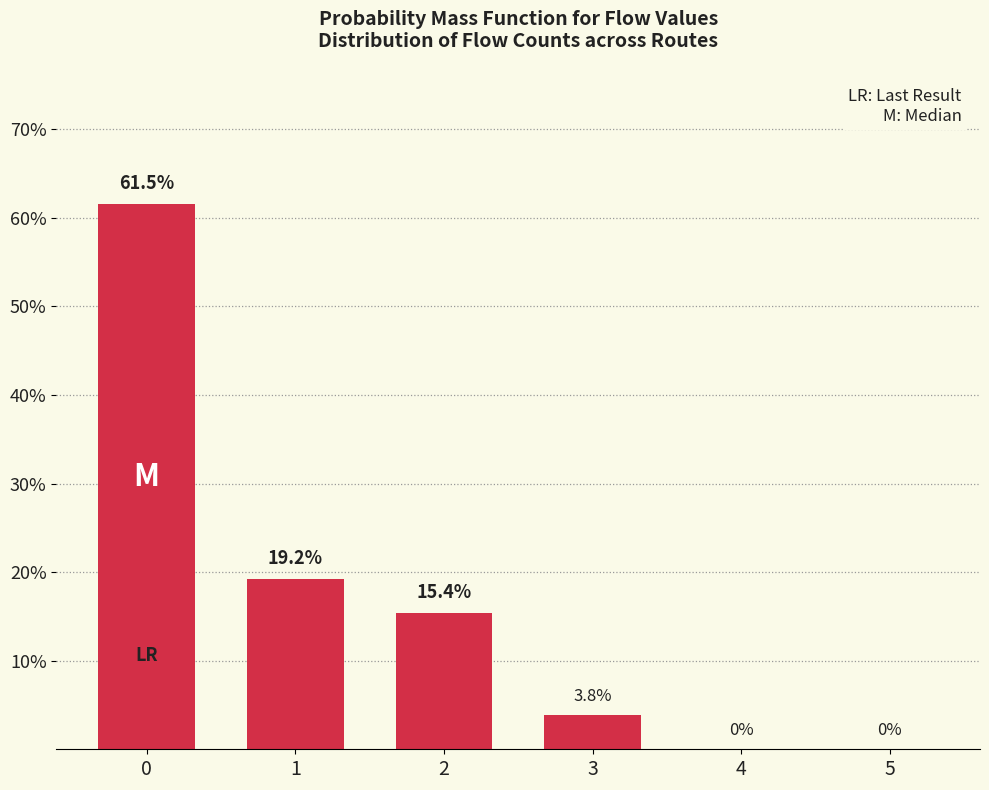

What is the maximum value shown in the chart?

61.5